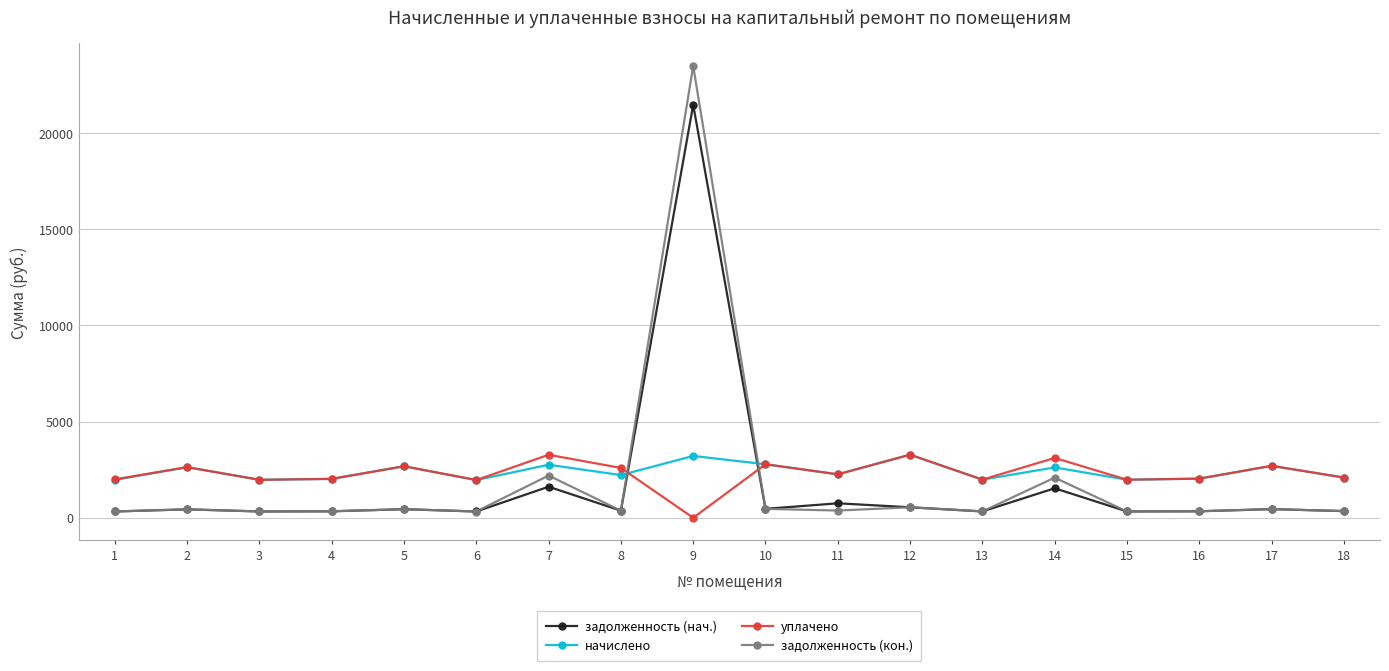

What is the approximate value of задолженность (кон.) at 7?

2195.9